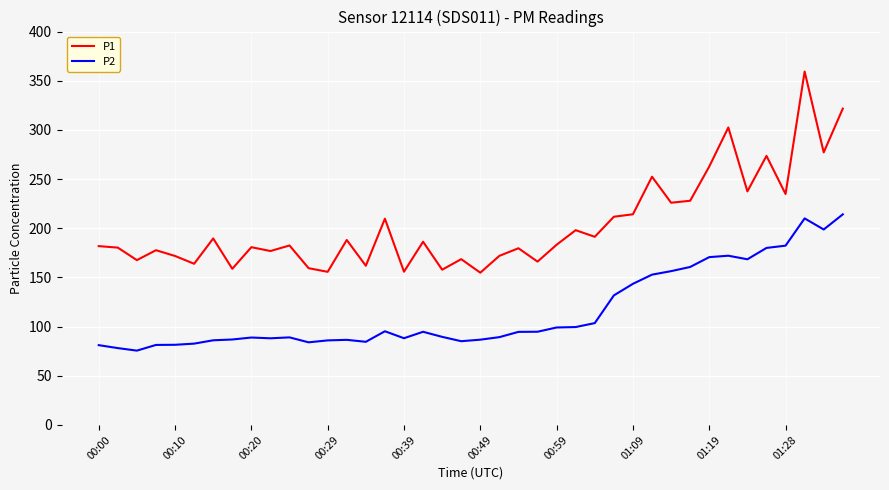

True or false: P2 and P1 cross at least once.

False